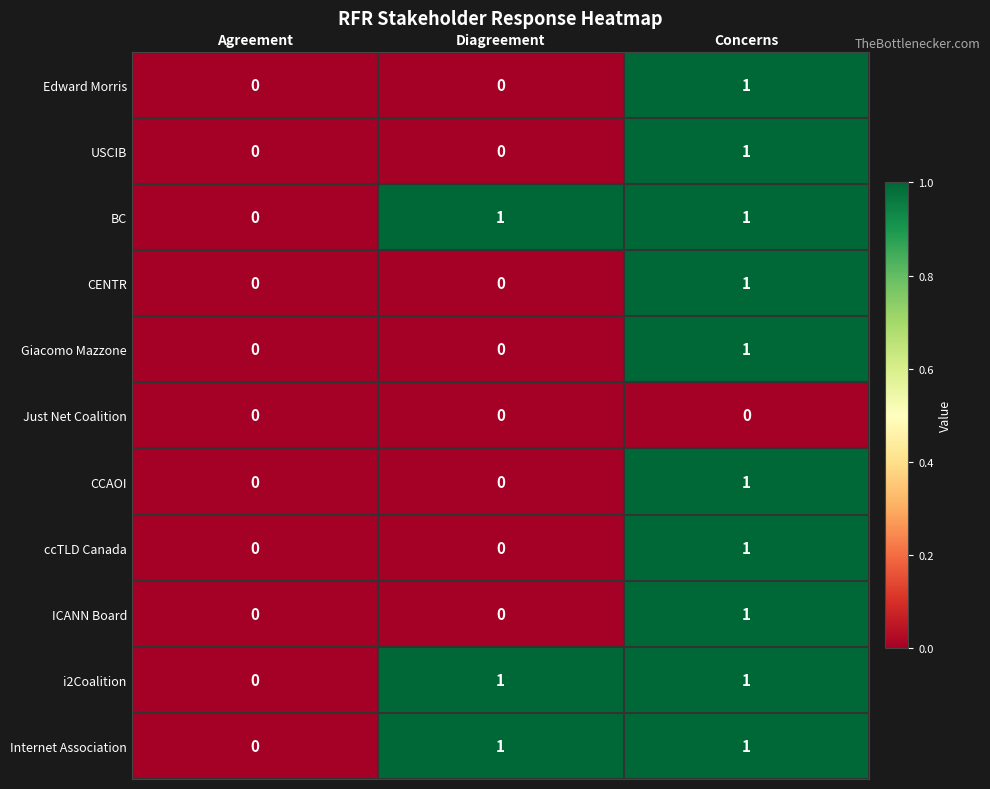

At which category is the sum across all series the highest?

Concerns